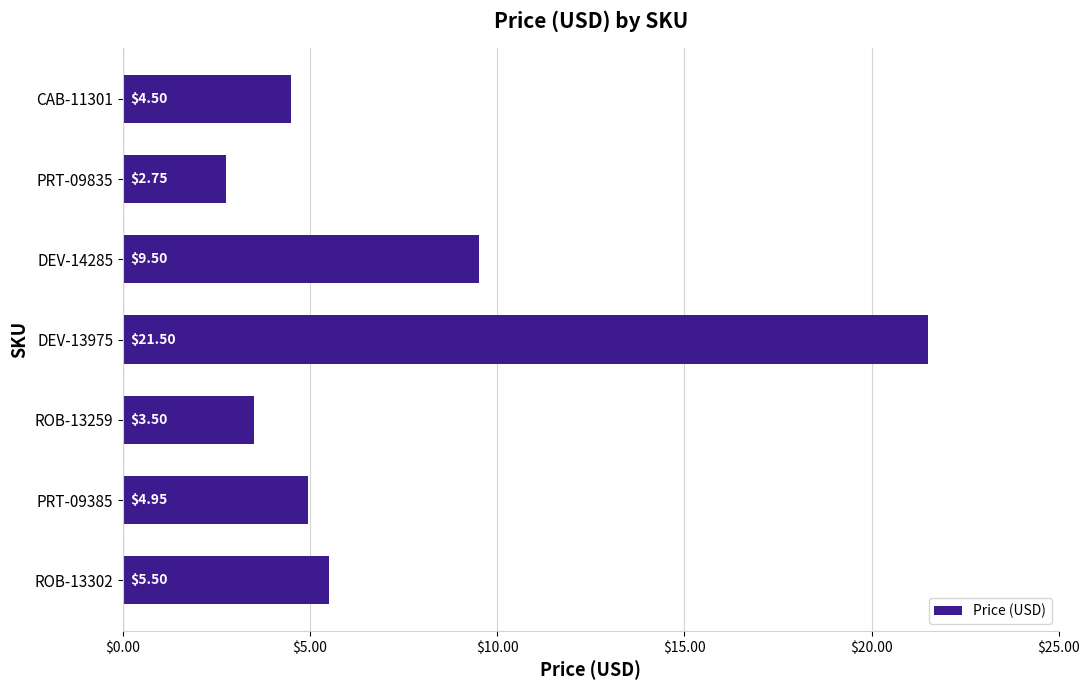

Rank the categories by value from highest to lowest.

DEV-13975, DEV-14285, ROB-13302, PRT-09385, CAB-11301, ROB-13259, PRT-09835